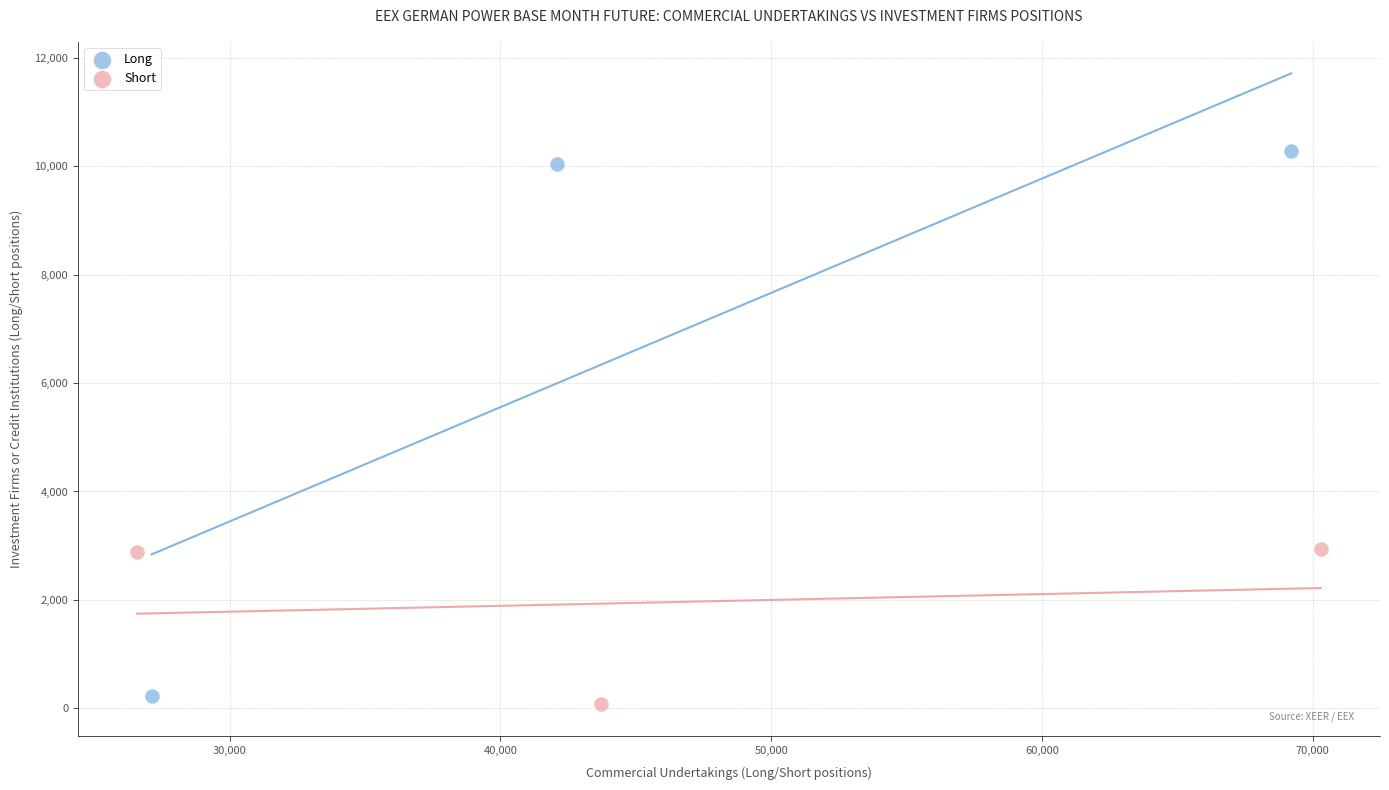

Which series reaches the maximum Y coordinate?

Long